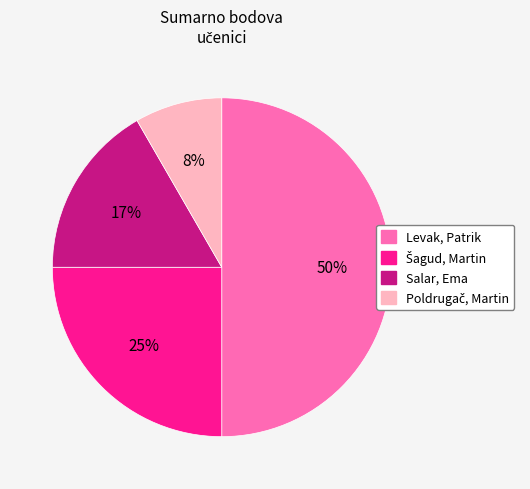

Count the number of slices in the pie.

4